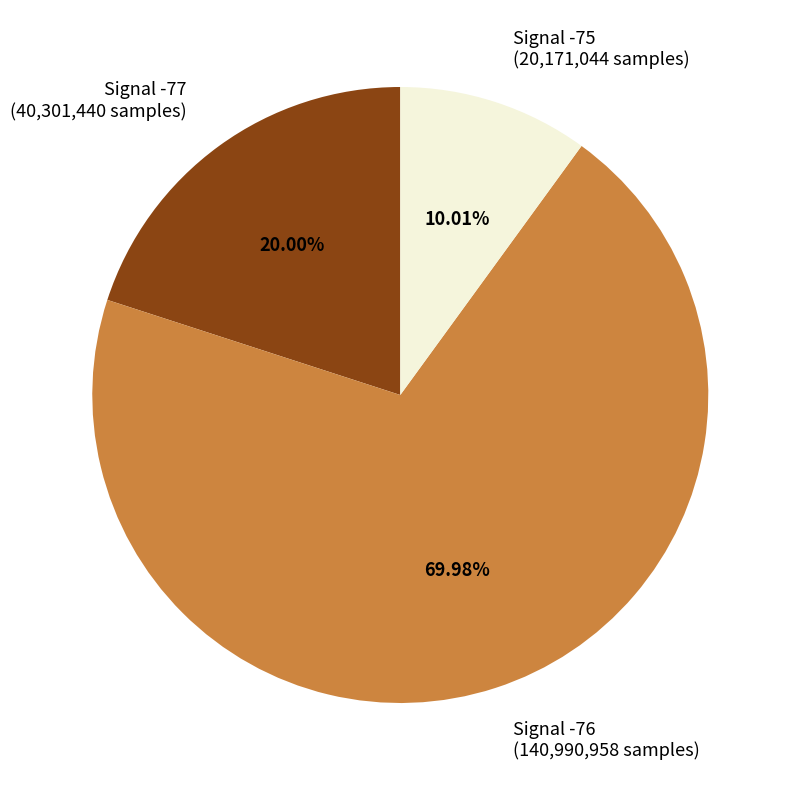

Rank the categories by value from lowest to highest.

Signal -75, Signal -77, Signal -76